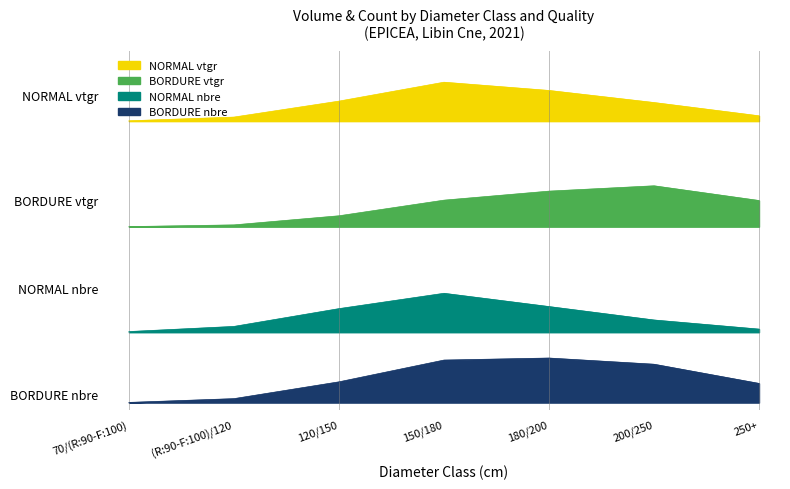

Between 150/180 and 250+, which is larger?

150/180